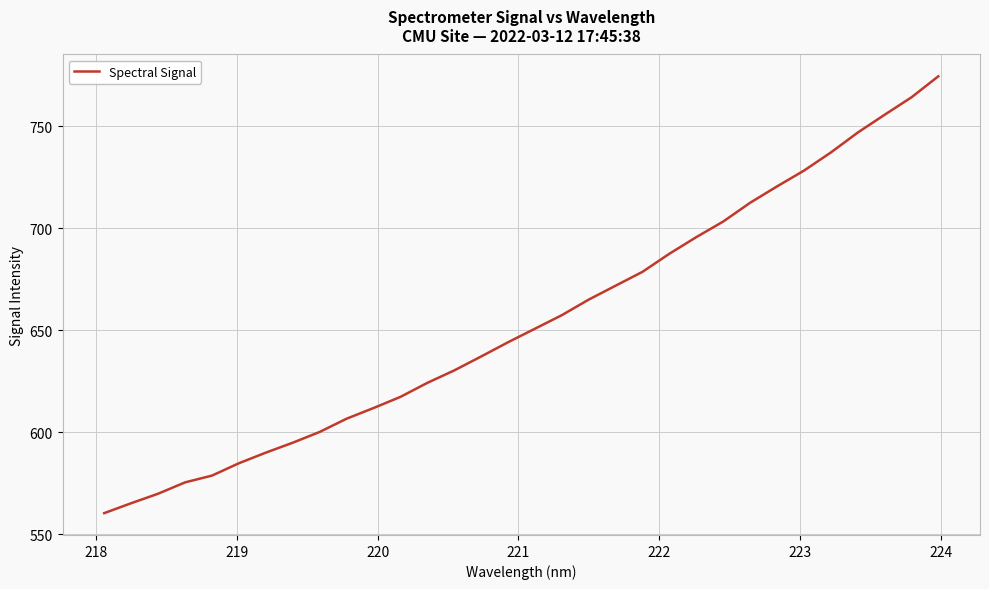

What is the maximum value shown in the chart?

774.4